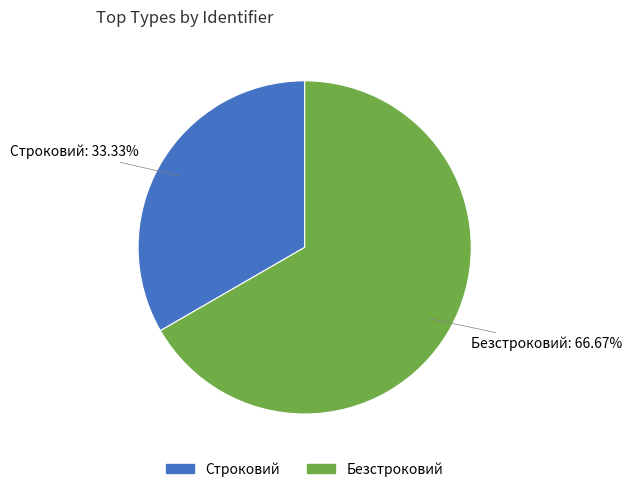

Which category accounts for the majority?

Безстроковий